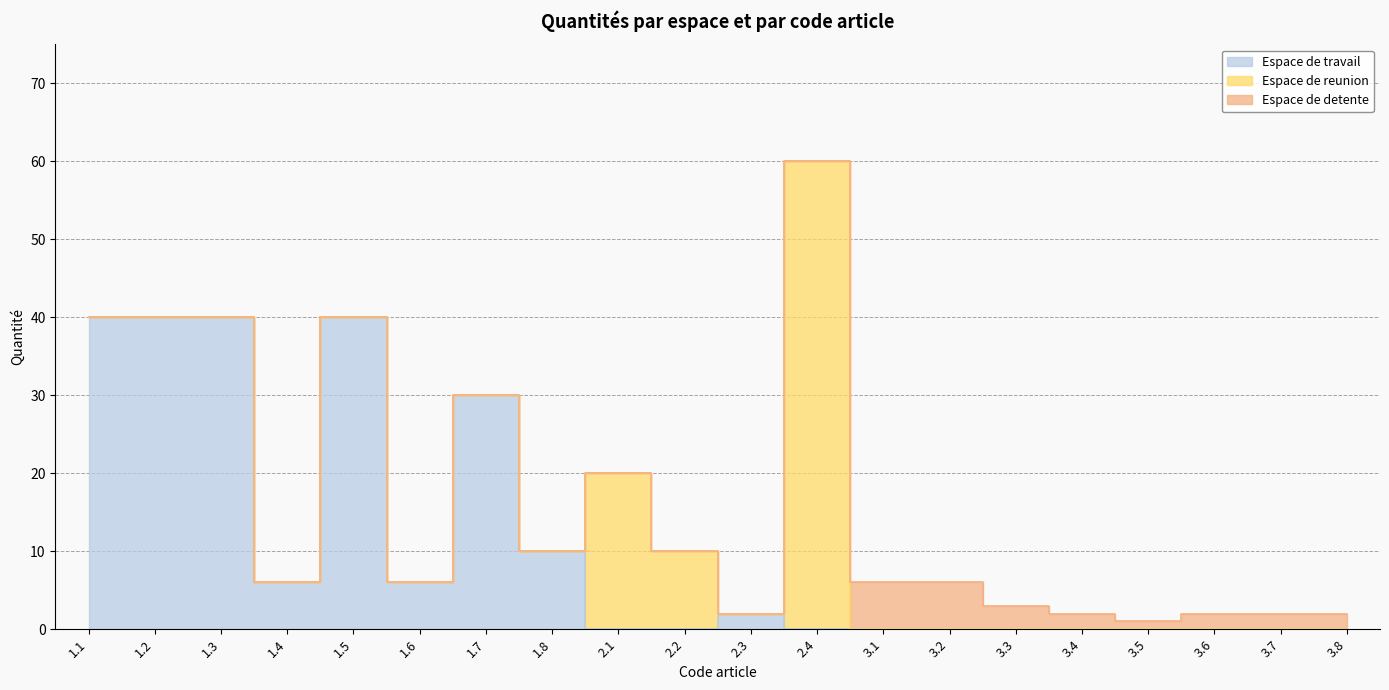

Reading left to right, extract all data points from this chart.

Espace de travail: 40	40	40	6	40	6	30	10	0	0	2	0	0	0	0	0	0	0	0	0
Espace de reunion: 0	0	0	0	0	0	0	0	20	10	0	60	0	0	0	0	0	0	0	0
Espace de detente: 0	0	0	0	0	0	0	0	0	0	0	0	6	6	3	2	1	2	2	2